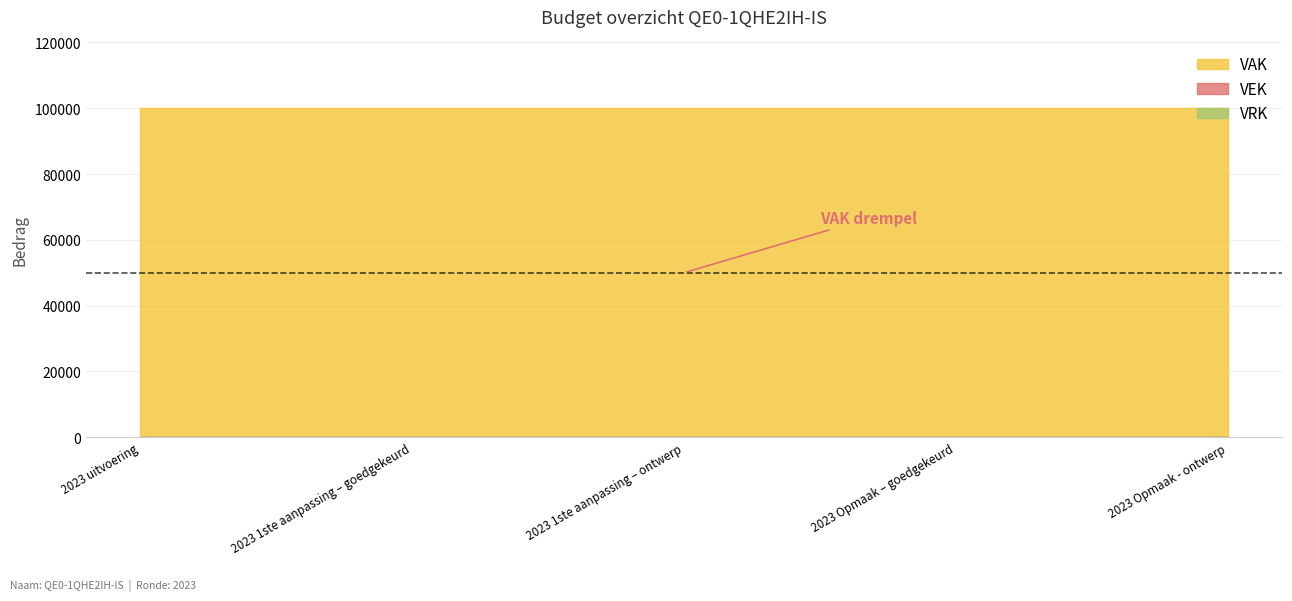

True or false: VAK has more than 1 interior local peaks.

False